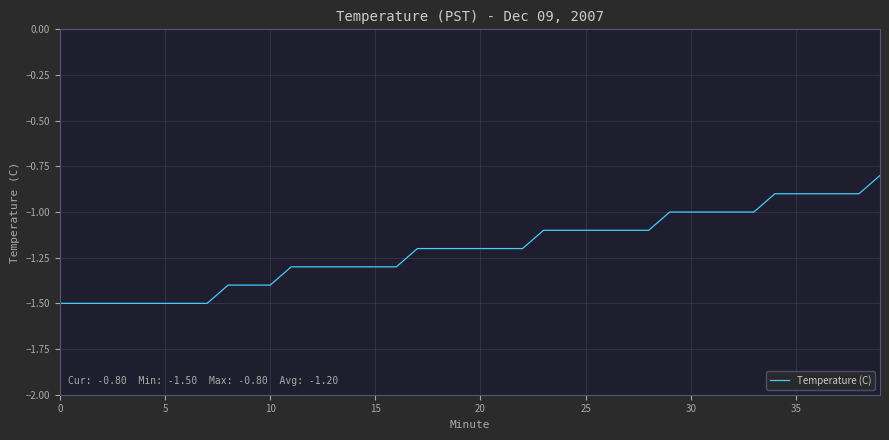

Count the values in the range -1 to 0.

11